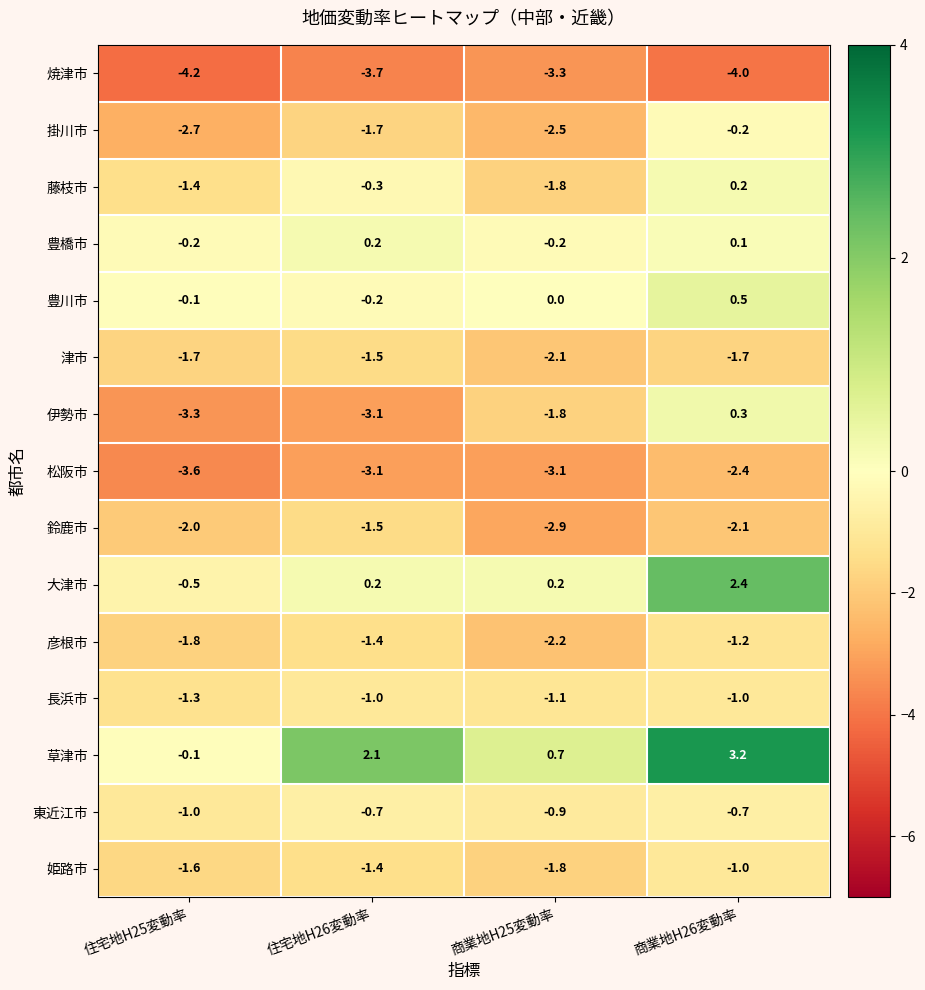

Which series has the largest total across all categories?

草津市